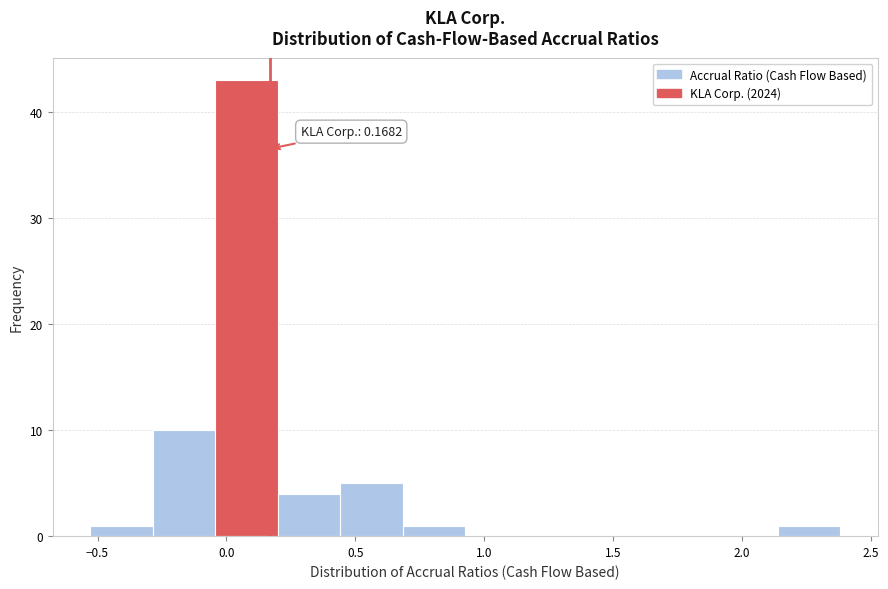

Which range on the x-axis has the tallest bar?

-0.05 to 0.20